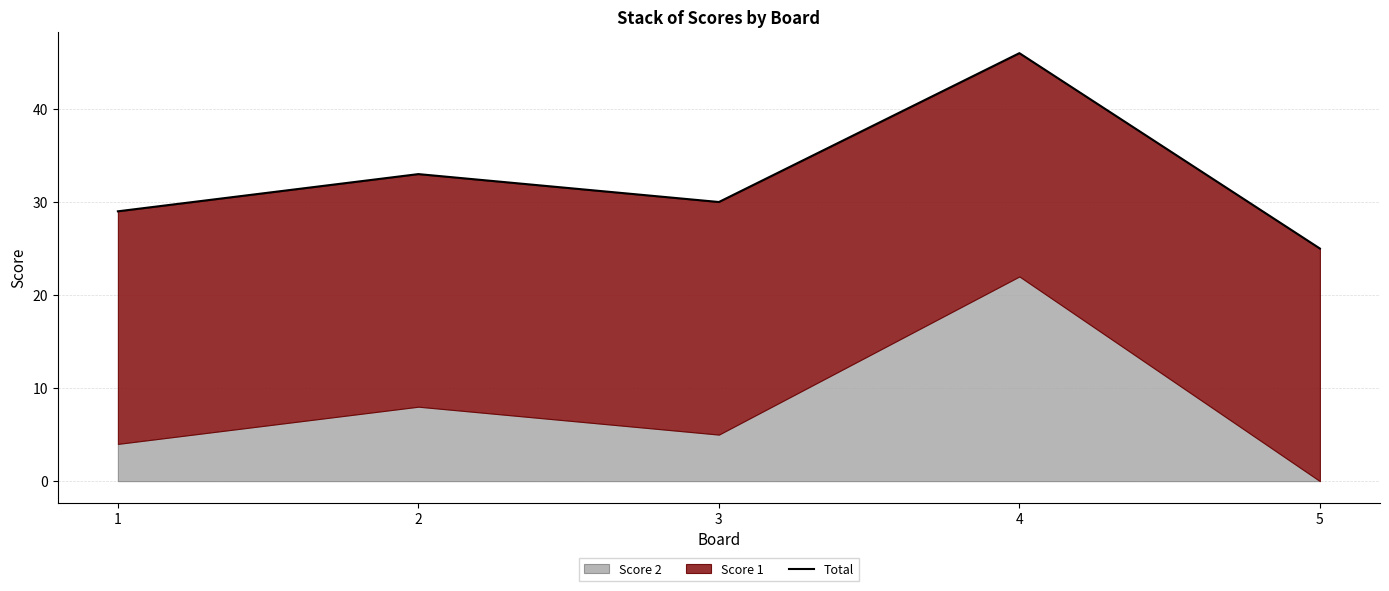

How many interior local peaks (higher than both neighbors) does the data have?

2